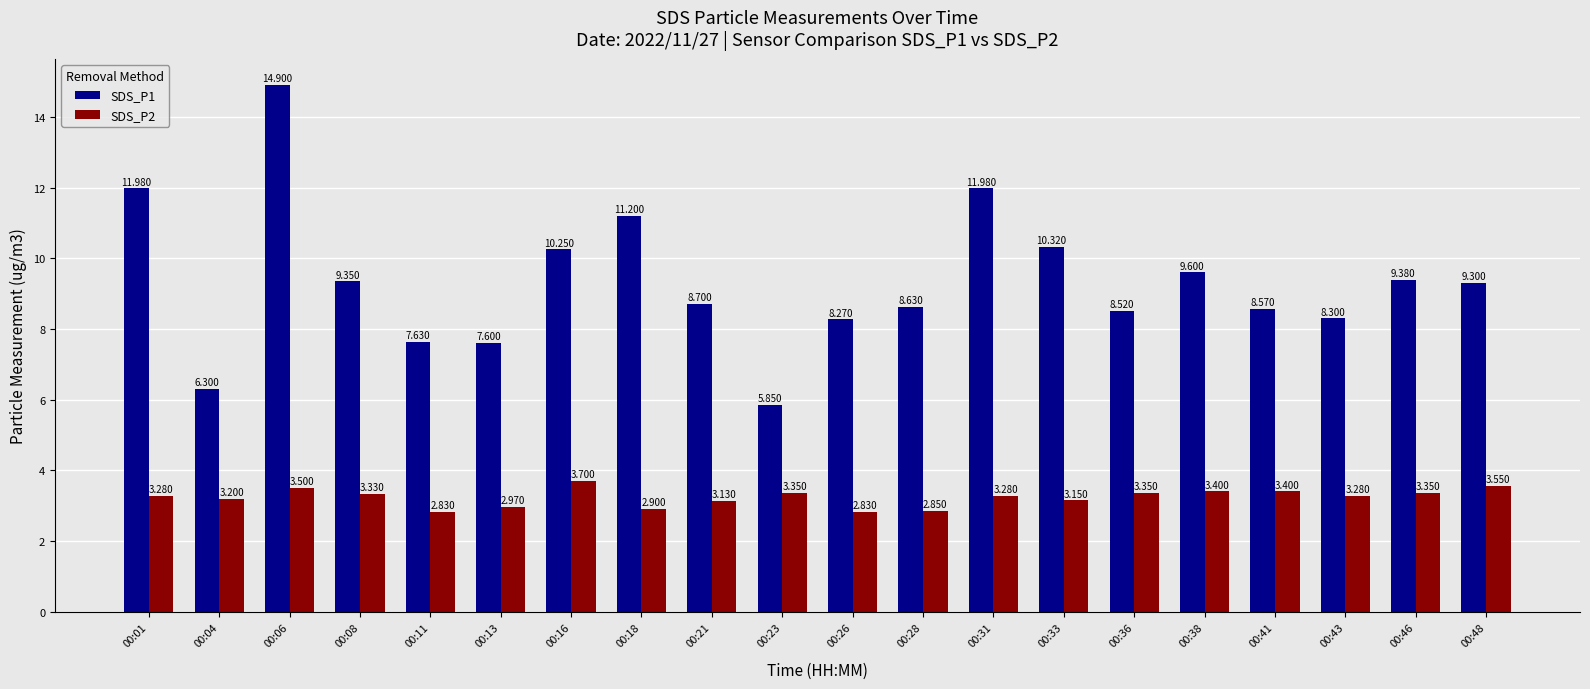

Is the value of SDS_P1 at 00:41 greater than the value of SDS_P2 at 00:36?

Yes